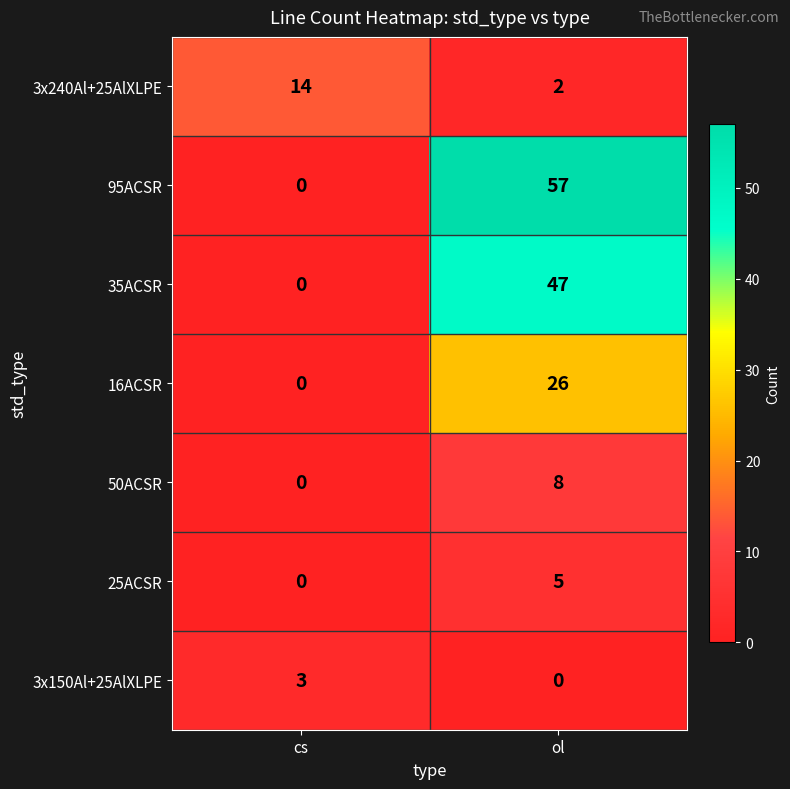

List the series in order of their peak value, highest first.

95ACSR, 35ACSR, 16ACSR, 3x240Al+25AlXLPE, 50ACSR, 25ACSR, 3x150Al+25AlXLPE